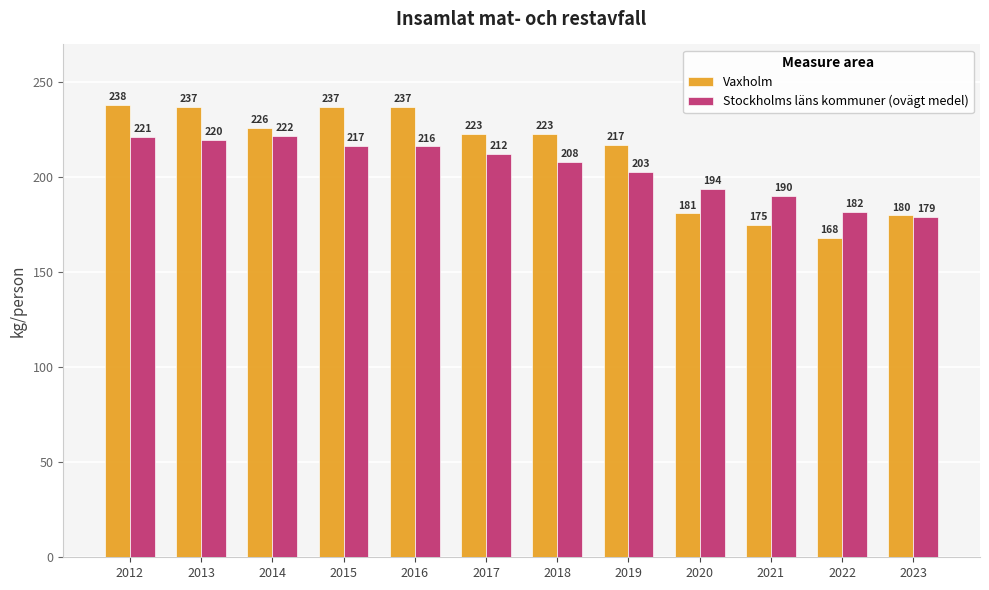

At how many categories does at least one series exceed 202?

8